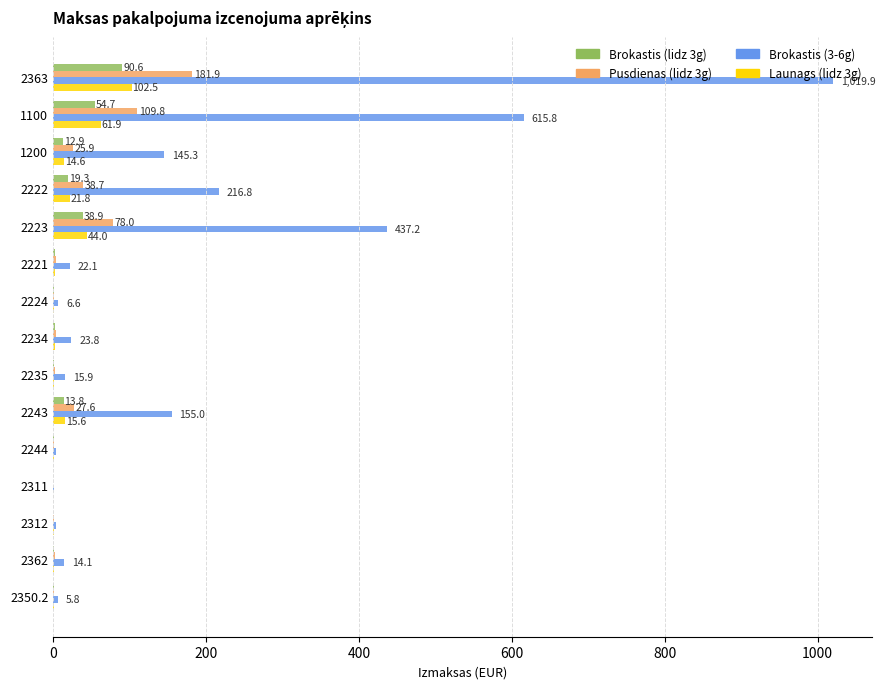

Where is Launags (lidz 3g) nearest to the value 51?

2223